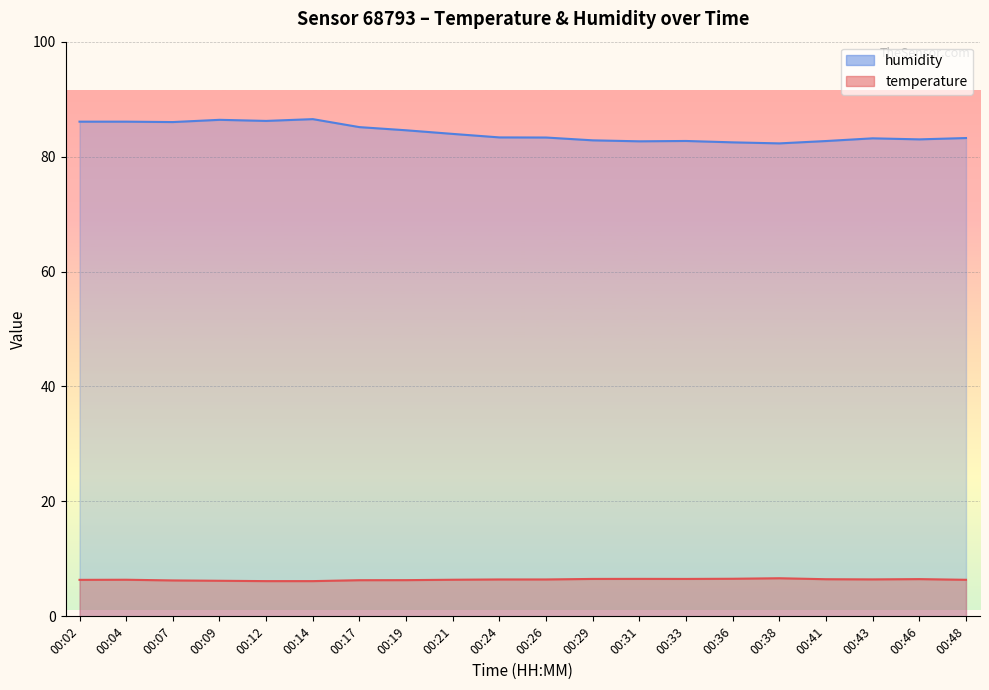

The humidity series shows 131.1 at 00:24. True or false?

False